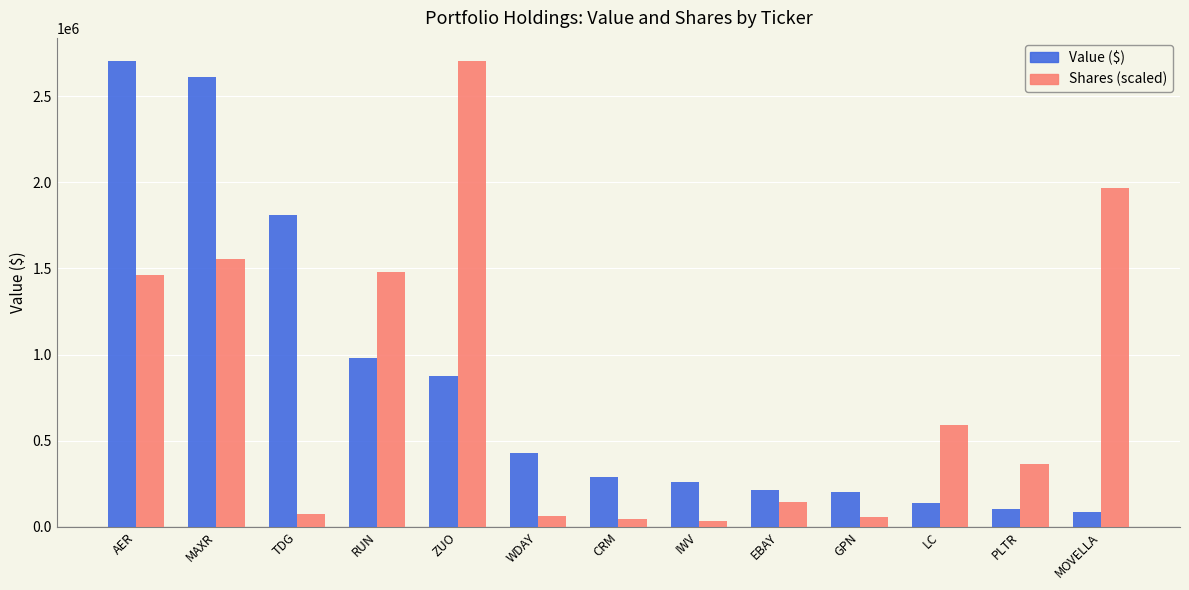

Are the bars horizontal?

No